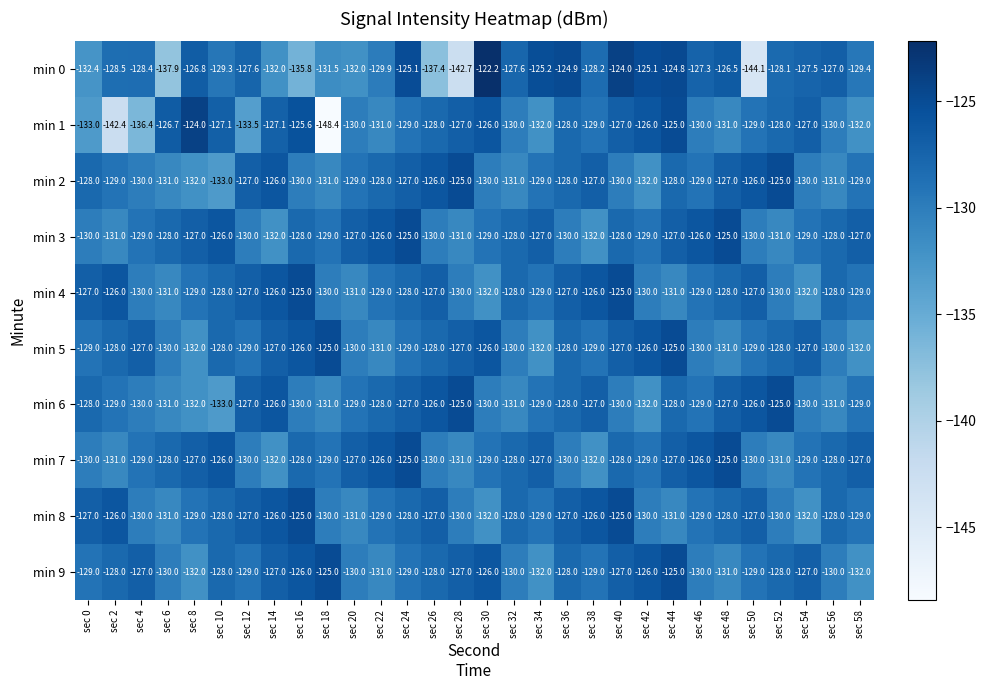

Which series has the largest range (max minus min)?

min 1